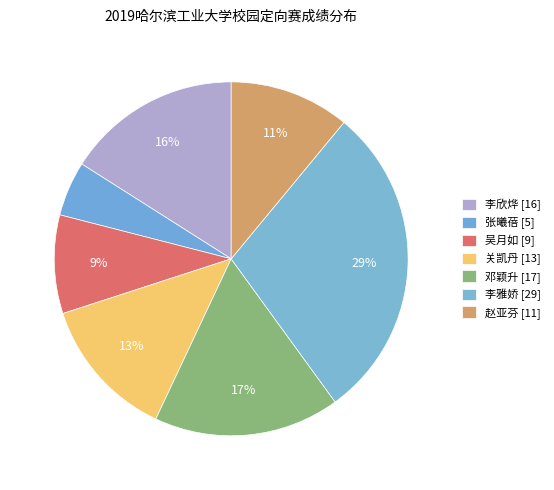

Count the number of slices in the pie.

7